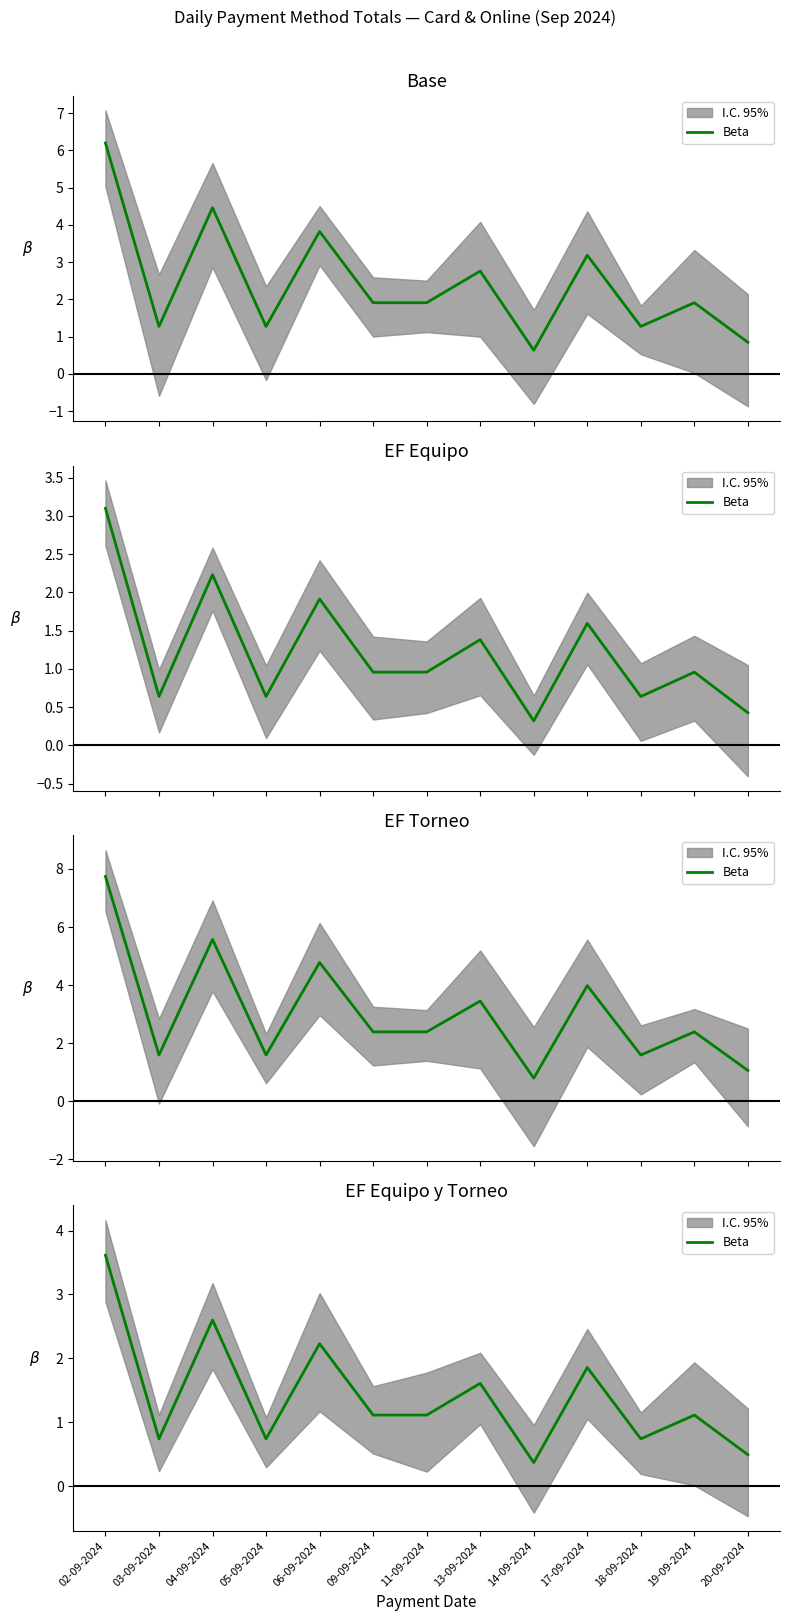

What position from the left is 04-09-2024?

3